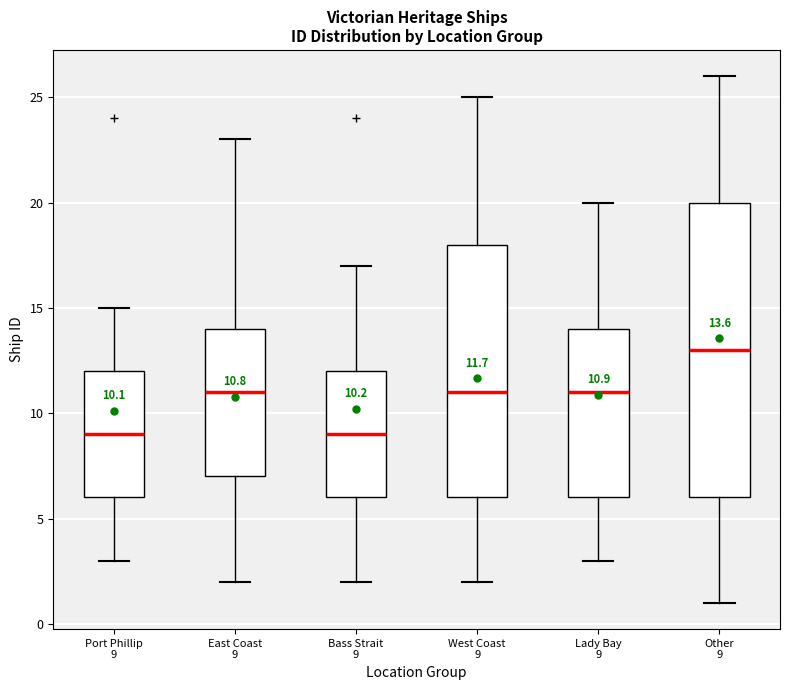

Which box is the tallest, from its lower edge to its upper edge?

Other 9